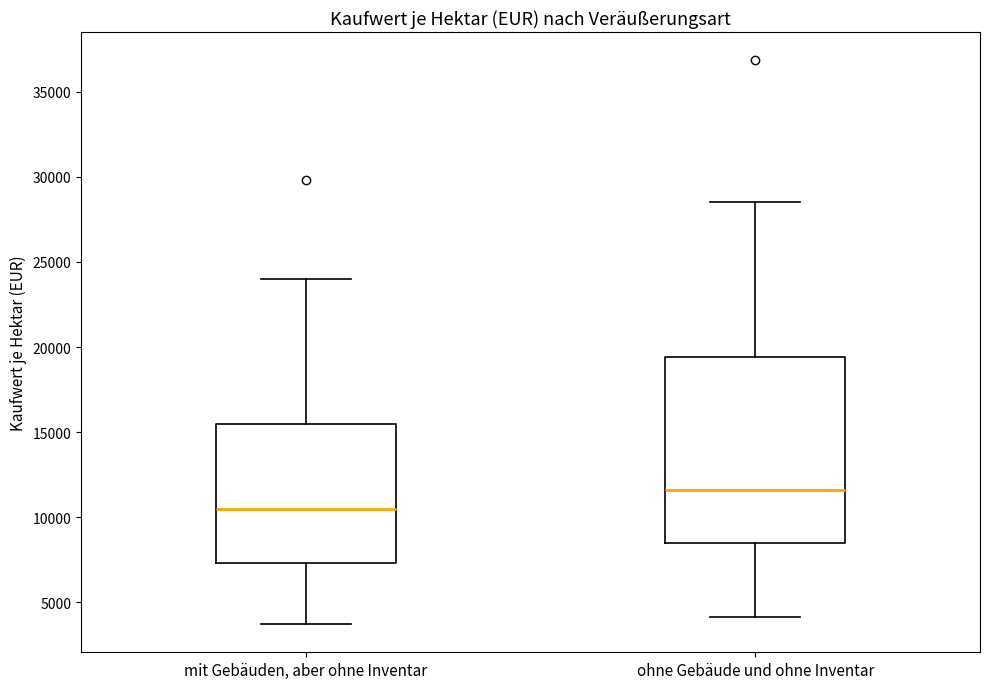

Reading left to right, transcribe this box plot: for each box, give where its median line is, the range the box spans, and where its two whiskers end, as read against the y-axis. The values are not printed on the chart, so give them approximately, as read against the axis.

mit Gebäuden, aber ohne Inventar: median 10500, box 7500 to 15500, whiskers 3500 to 24000
ohne Gebäude und ohne Inventar: median 11500, box 8500 to 19500, whiskers 4000 to 28500